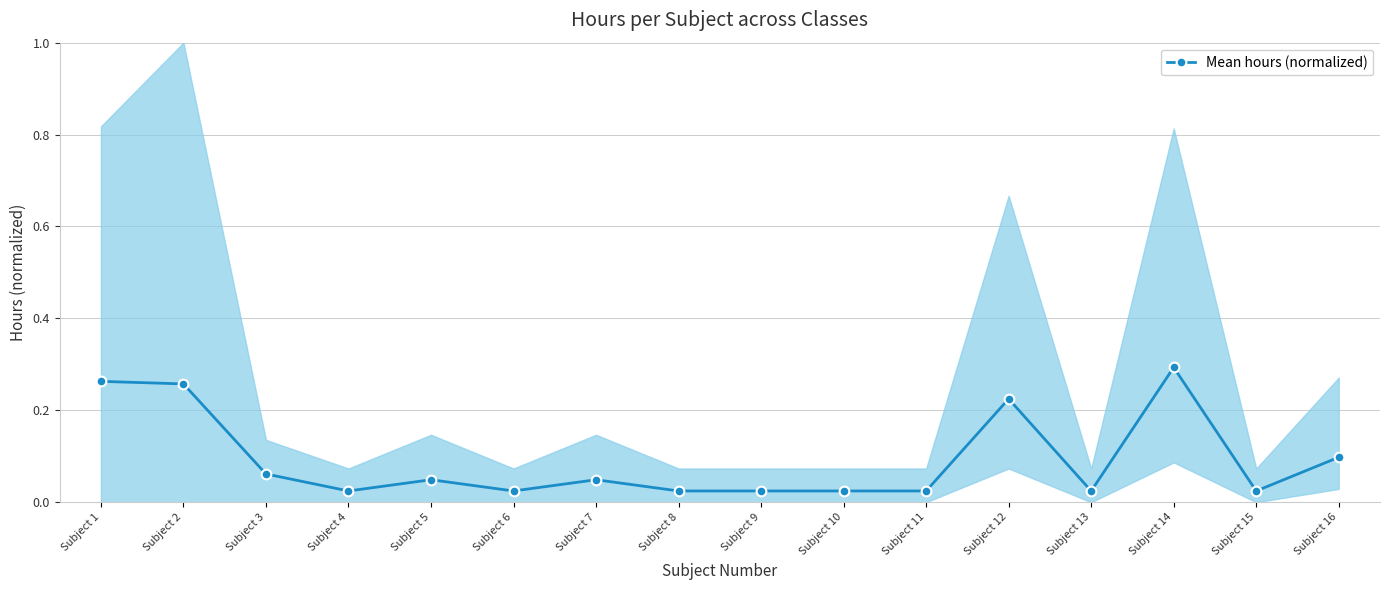

What is the value of the 1st point from the left?

0.3